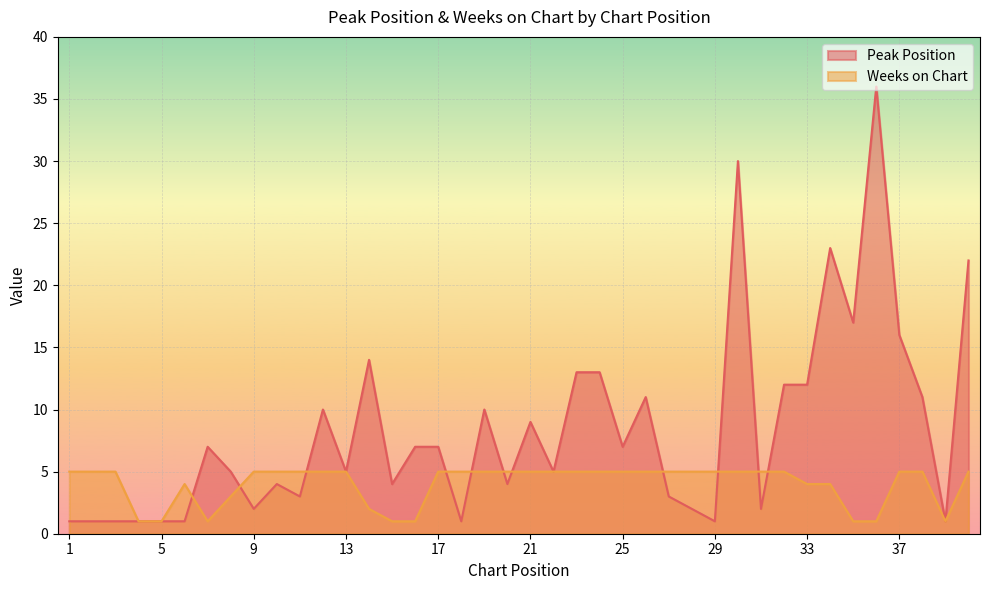

Which series ends up on top after the final intersection of Peak Position and Weeks on Chart?

Peak Position